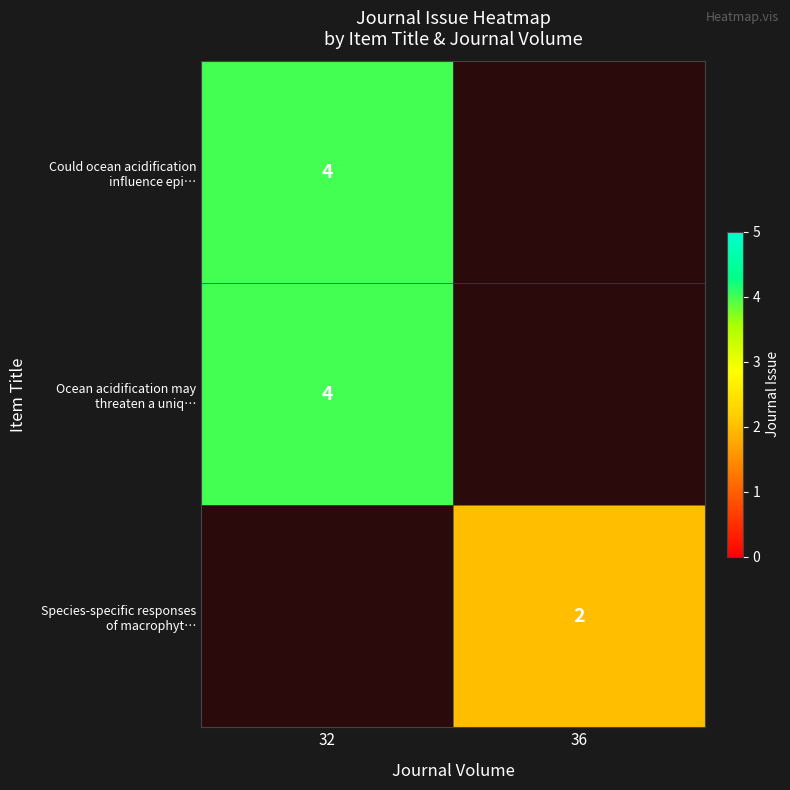

At how many categories does at least one series exceed 2?

1